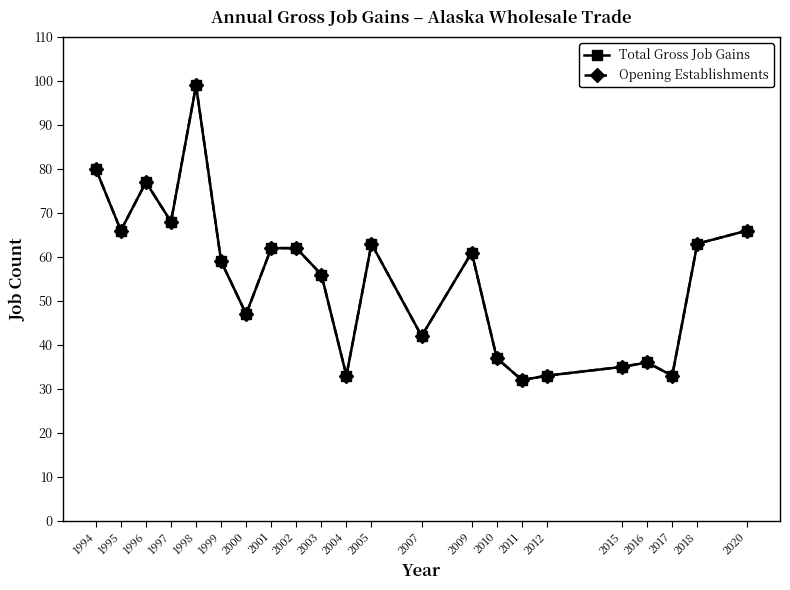

What is the greatest value displayed?

99